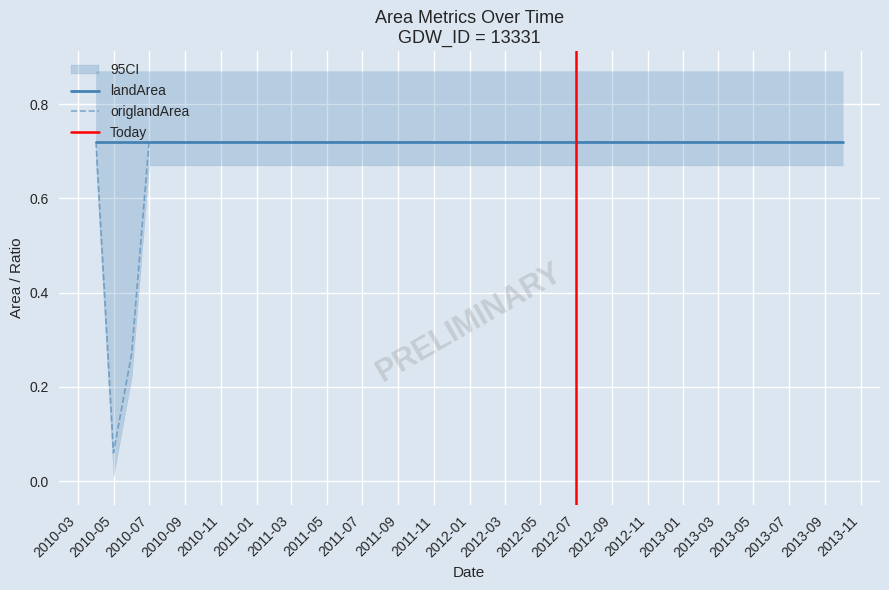

At how many categories does at least one series exceed 0?

20